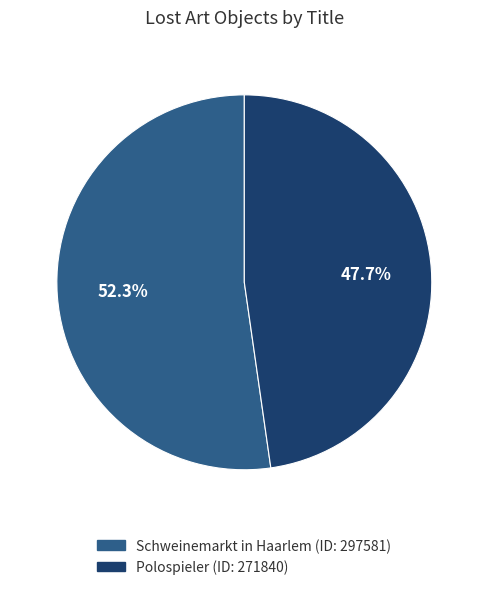

How much of the chart is everything except Schweinemarkt in Haarlem?

47.7%